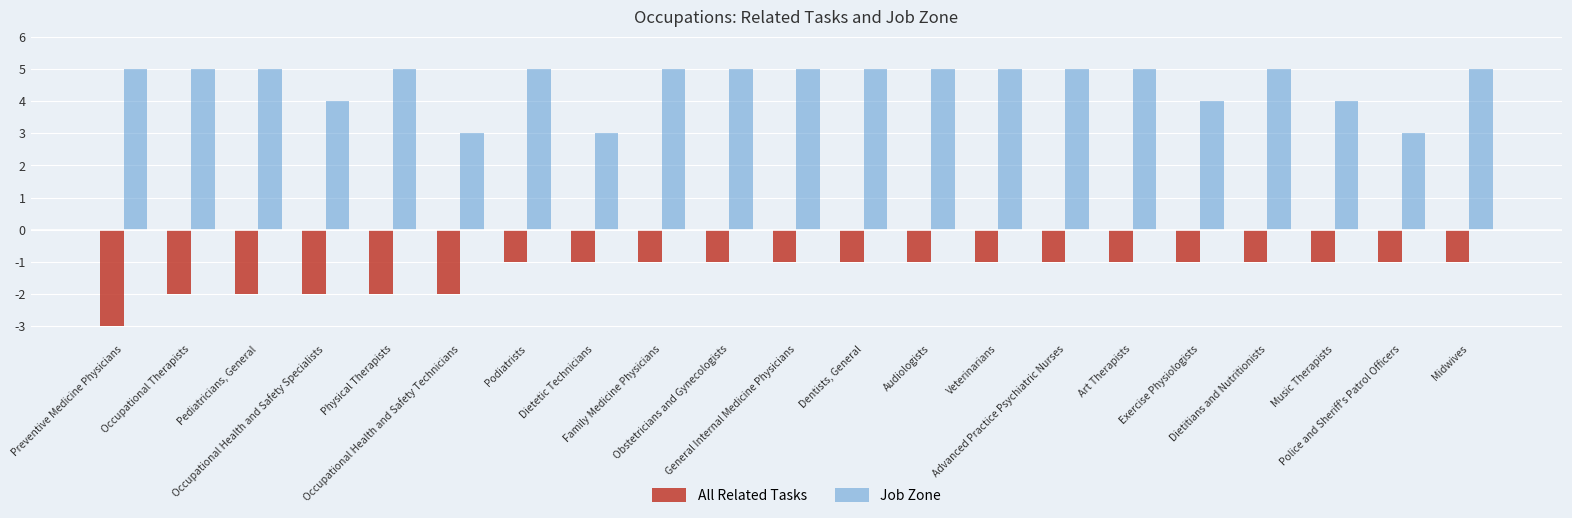

The value of Job Zone at Dentists, General is 7. True or false?

False